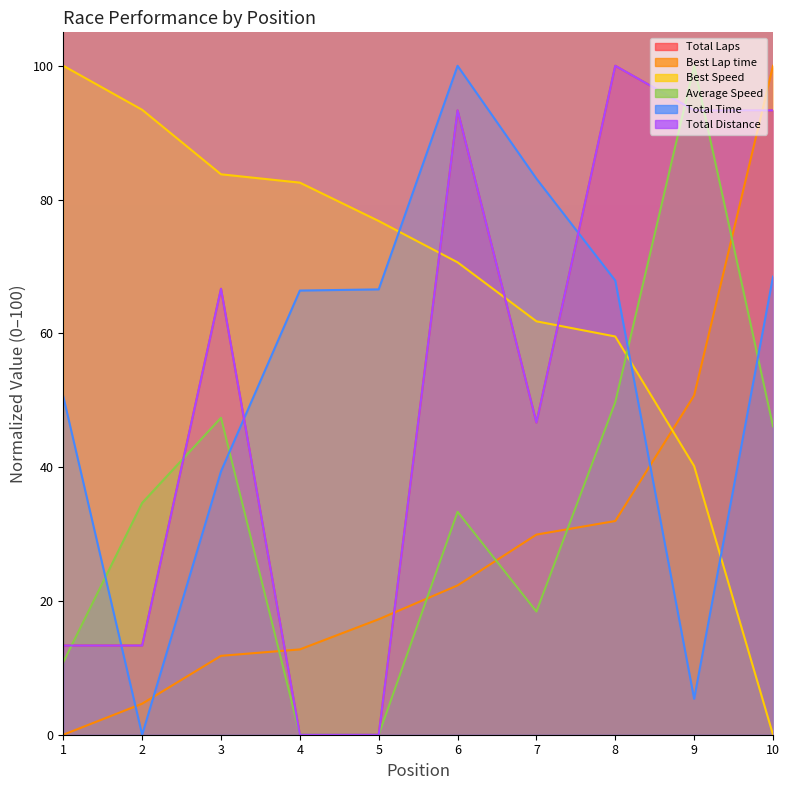

What is the average value of the Total Time series?

54.8